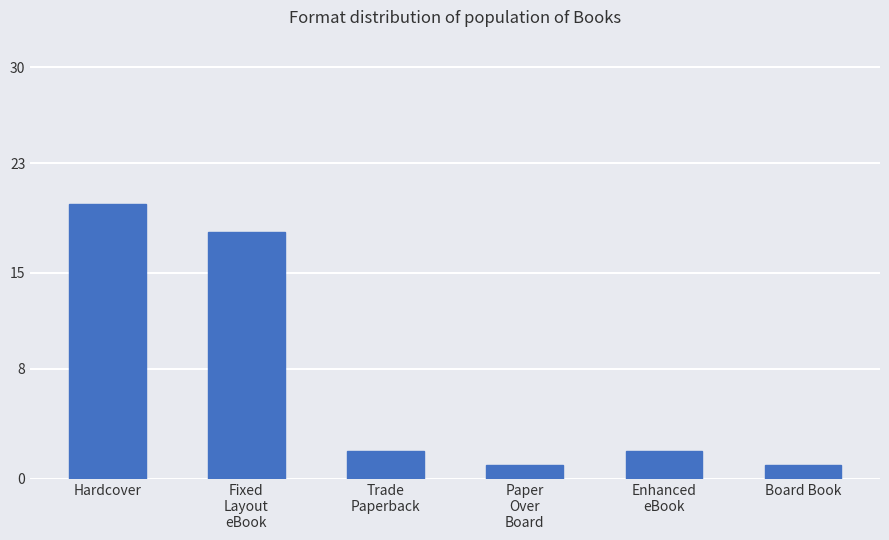

What is the greatest value displayed?

20